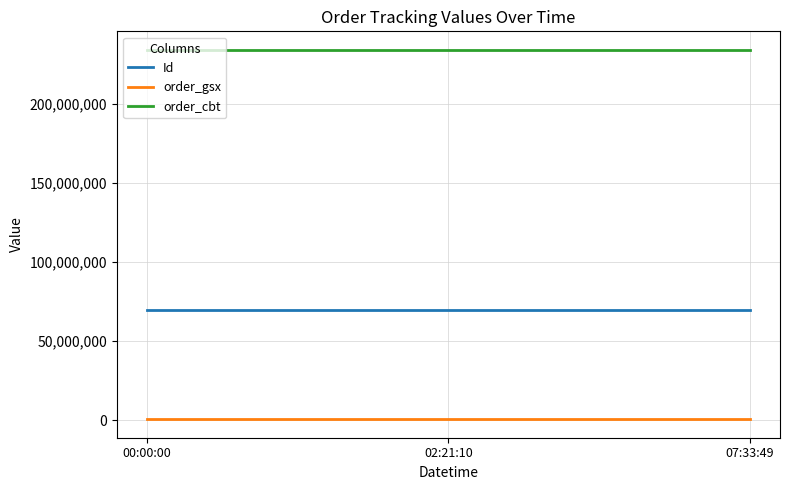

Rank the series at 00:00:00 from lowest to highest value.

order_gsx, Id, order_cbt